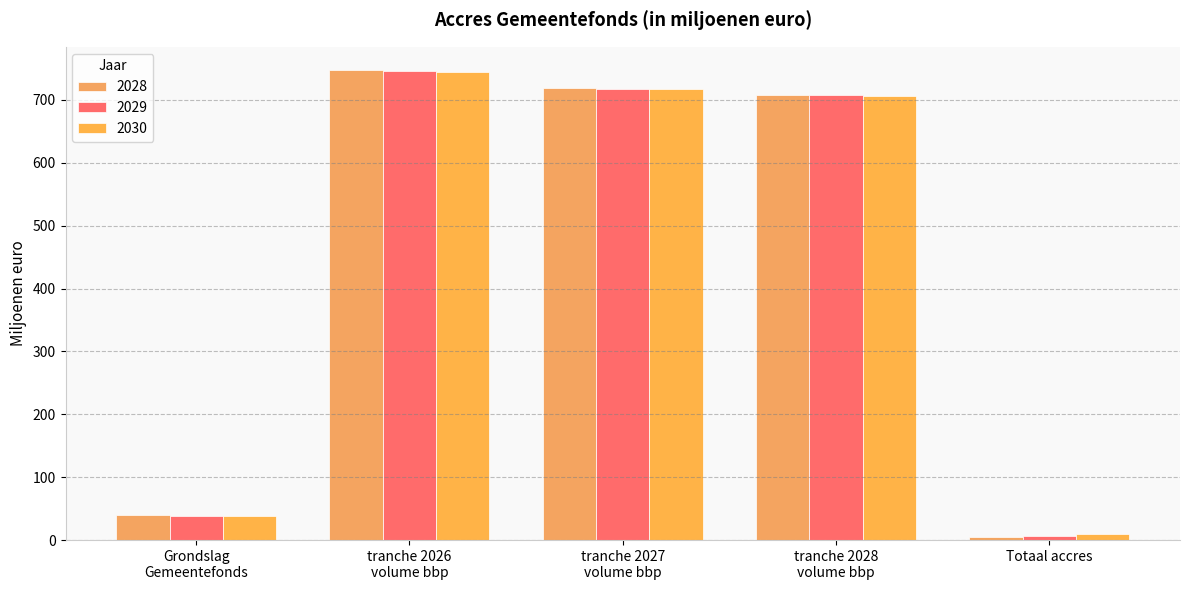

What is the minimum value for 2028?

5.4